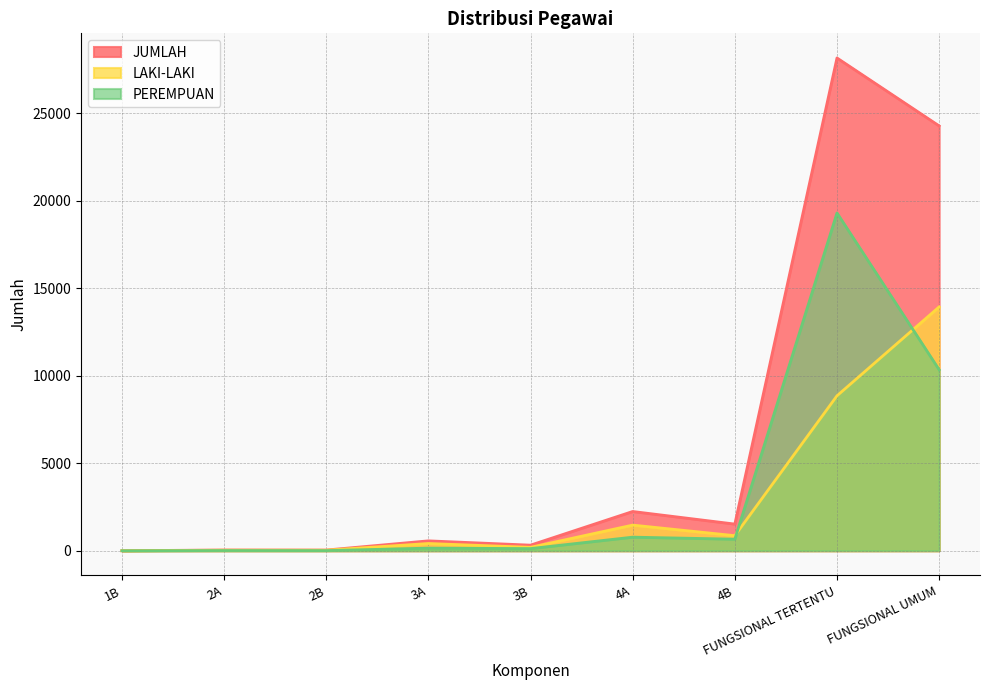

Reading left to right, extract all data points from this chart.

LAKI-LAKI: 1	32	32	415	196	1466	862	8851	13928
PEREMPUAN: 0	12	9	151	124	777	662	19293	10337
JUMLAH: 1	44	41	566	320	2243	1524	28144	24265